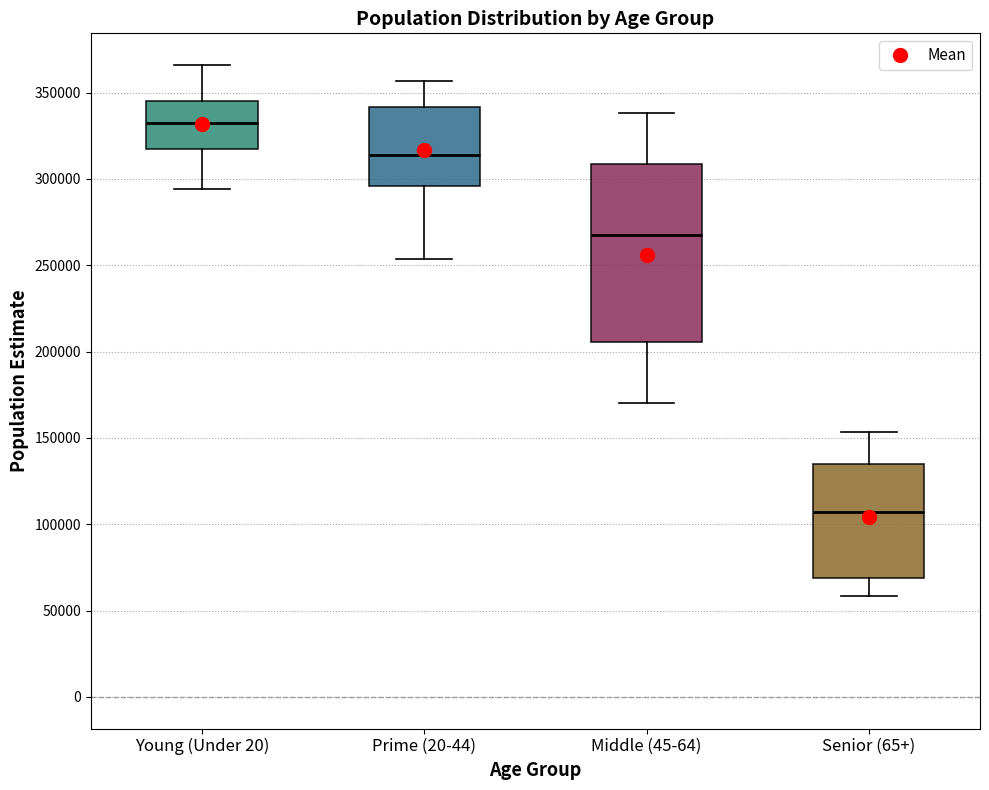

Where is the lower edge of the box for Middle (45-64) on the y-axis? The values are not printed on the chart, so give them approximately, as read against the axis.

205000